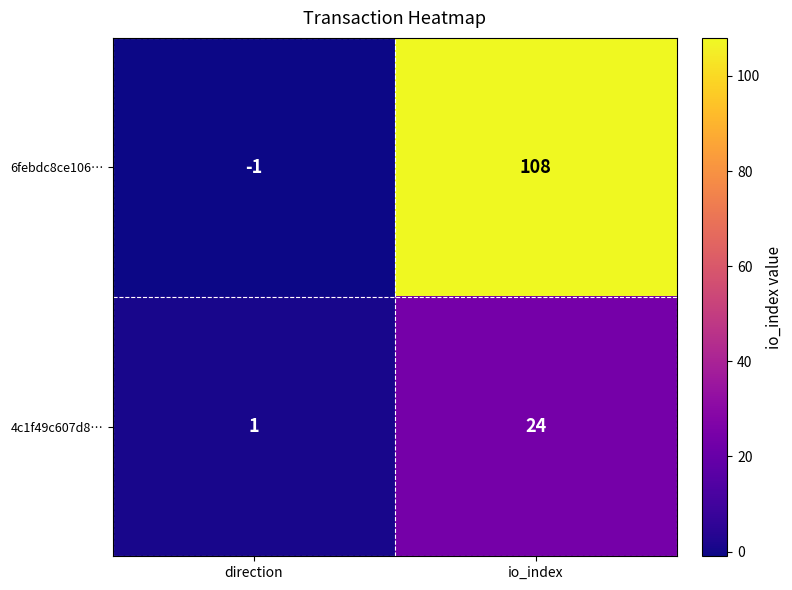

What is the sum of the 6febdc8ce106… values at io_index and direction?

107